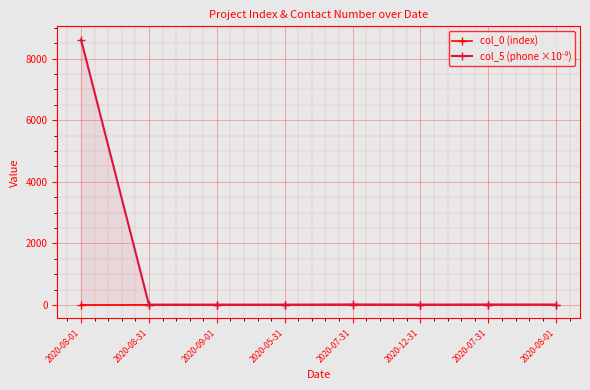

True or false: col_5 (phone ×10⁻⁹) and col_0 (index) intersect in this chart.

False